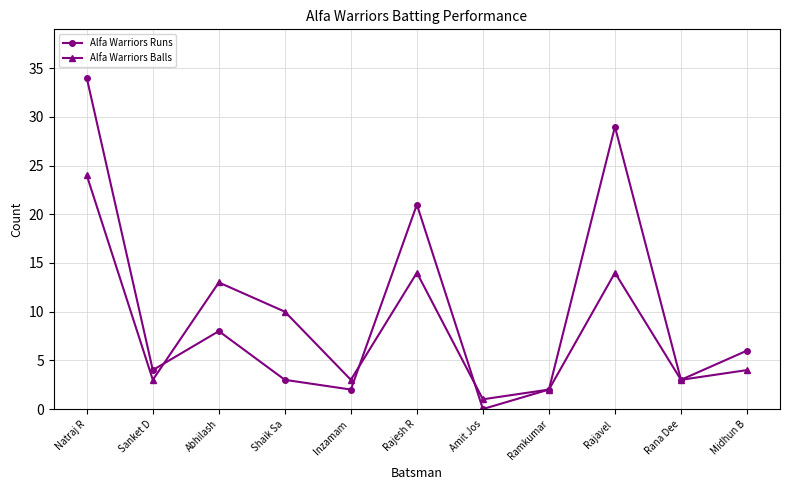

List the series in order of their overall mean, lowest first.

Alfa Warriors Balls, Alfa Warriors Runs